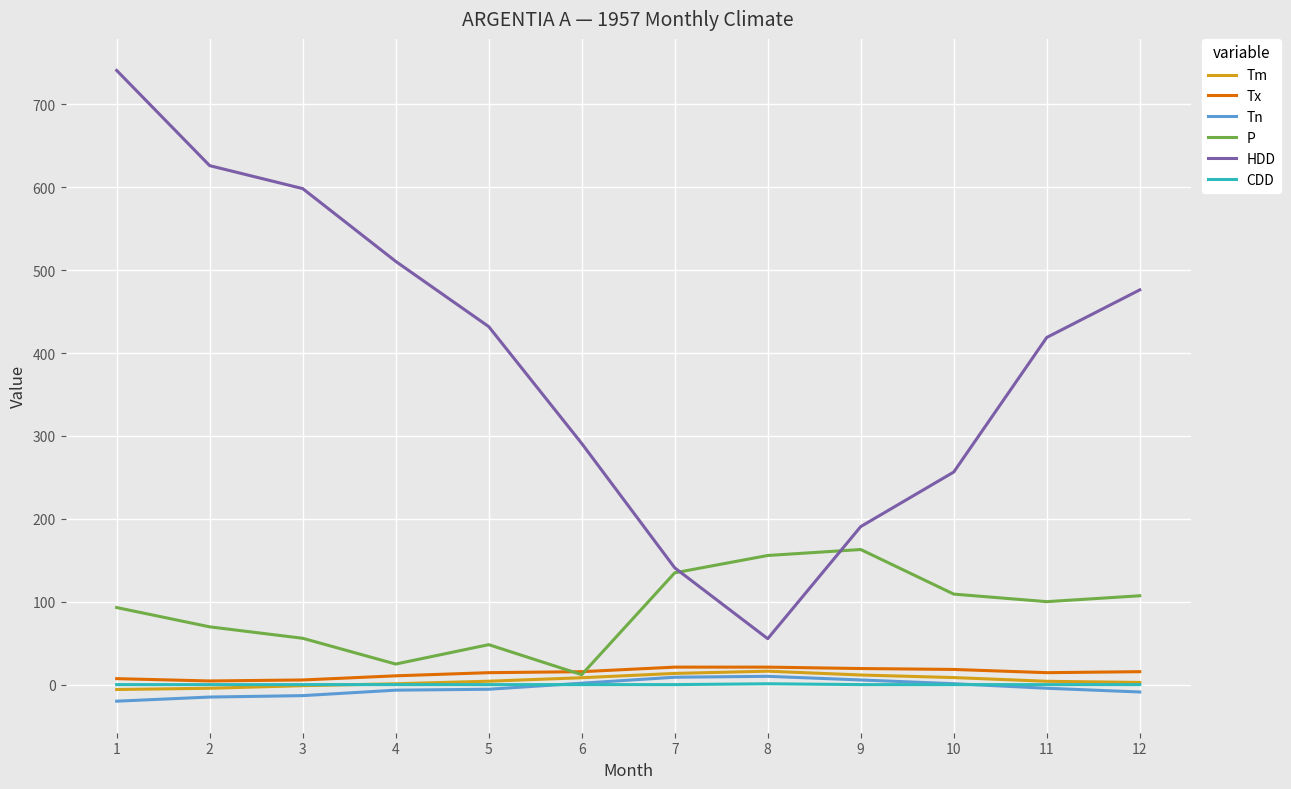

What is the smallest value displayed?

-20.0